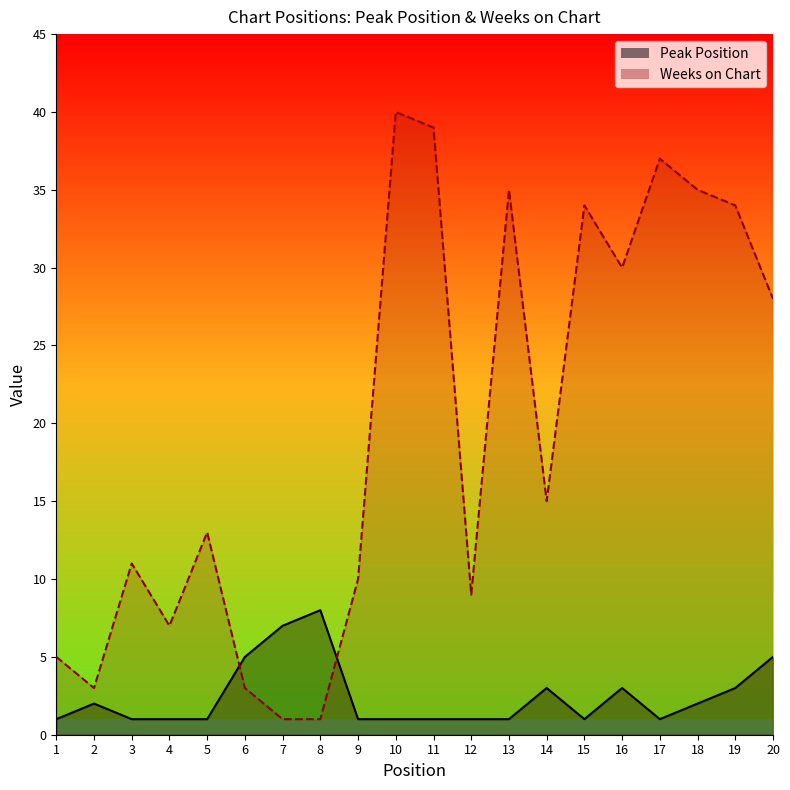

What are all the series names shown in the legend?

Peak Position, Weeks on Chart